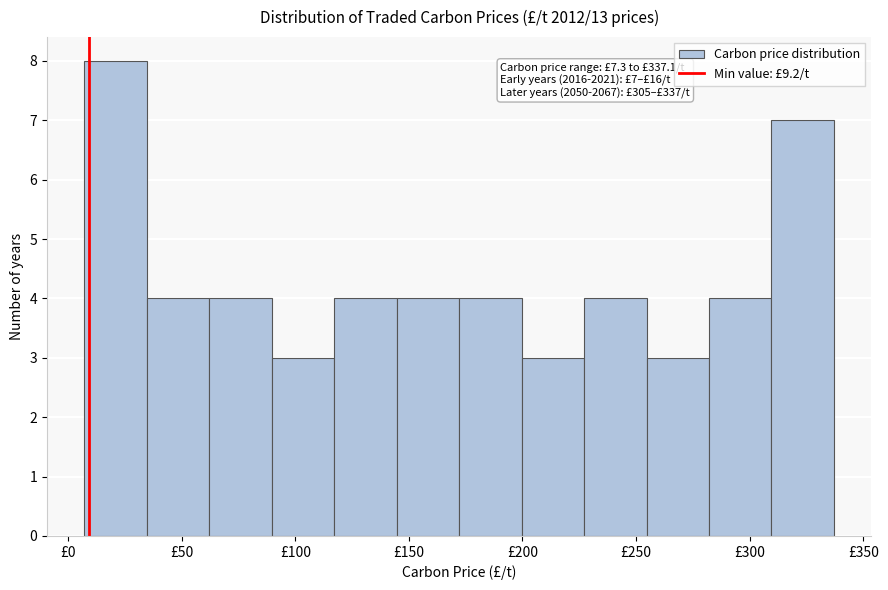

Over which range of the x-axis is the bar tallest?

5 to 35